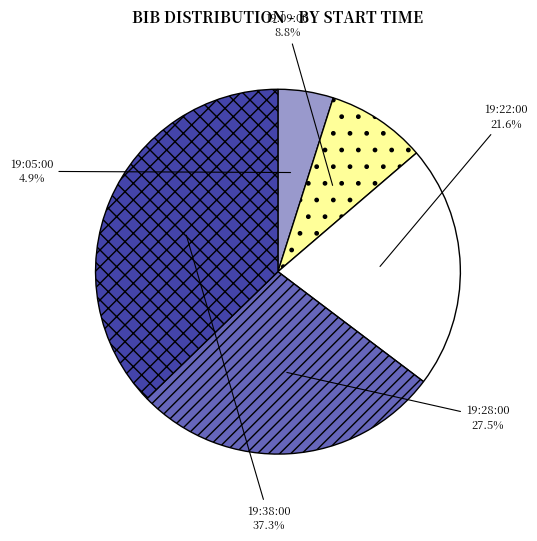

Rank the categories by value from highest to lowest.

19:38:00, 19:28:00, 19:22:00, 19:09:00, 19:05:00